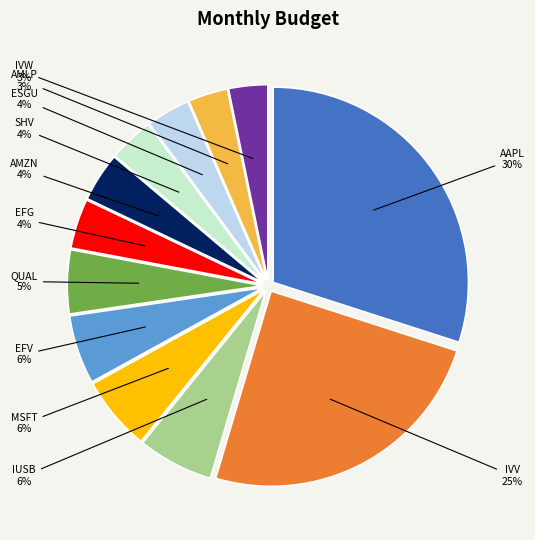

To the nearest percent, what is the difference between the QUAL and AMZN slice percentages?

1%